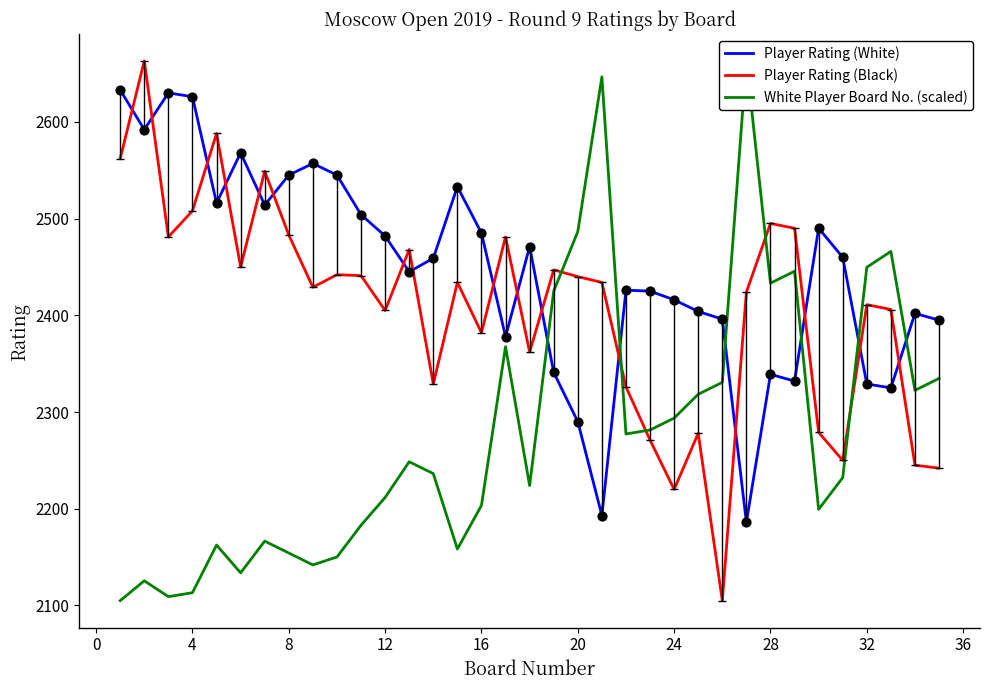

Which series reaches the minimum Y coordinate?

Player Rating (Black)